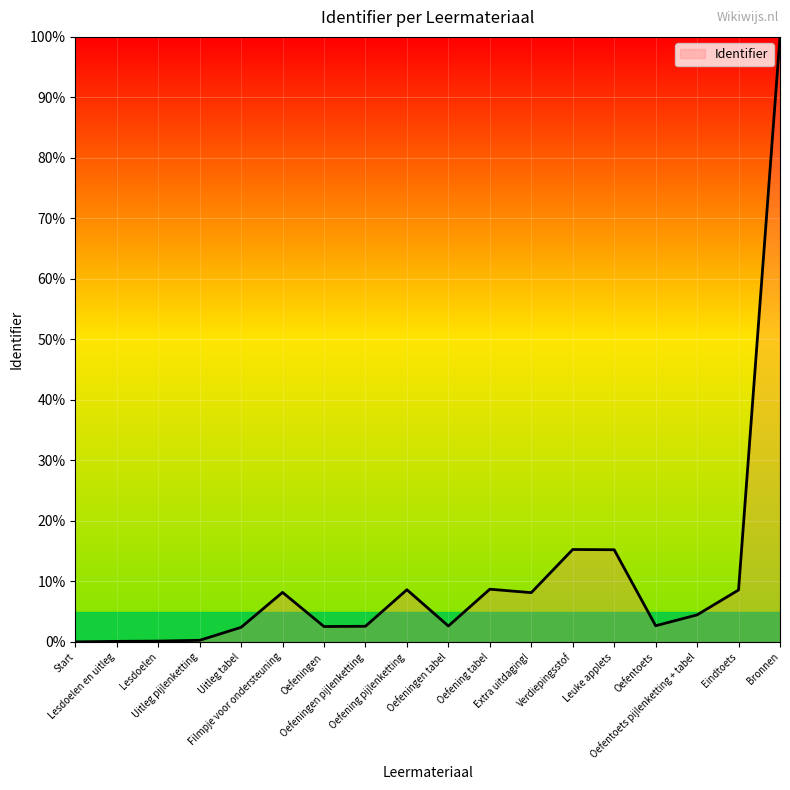

How many values exceed 4?

9